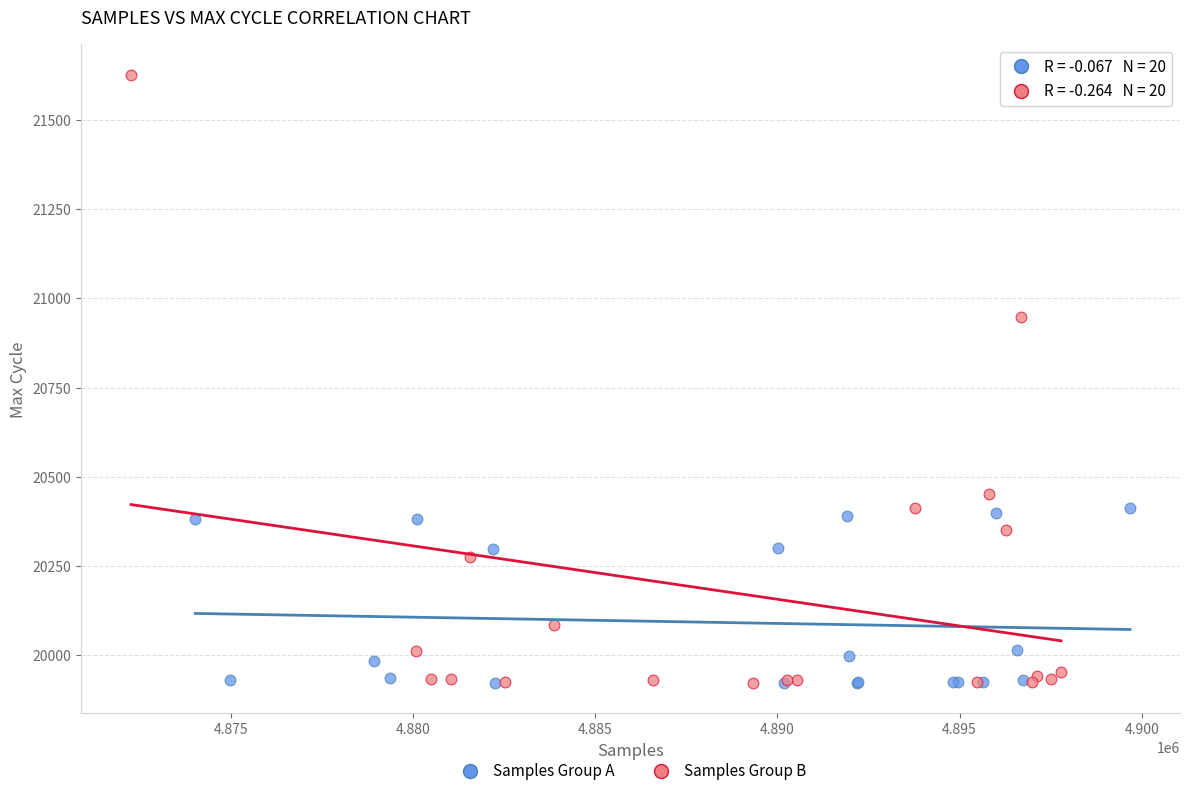

Which series contains the highest Y value?

Samples Group B